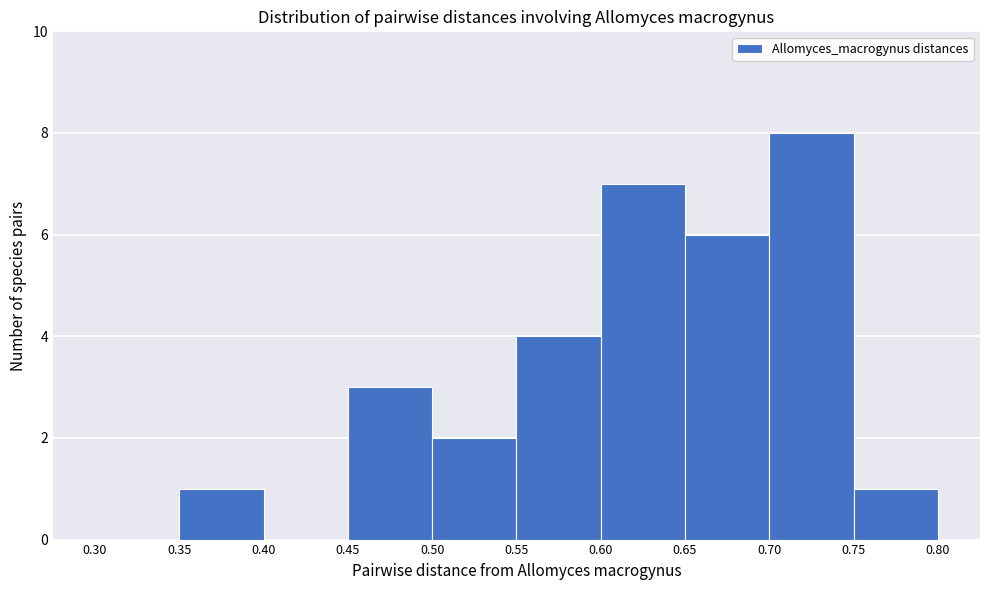

How tall is the bar that spans 0.65 to 0.70 on the x-axis? The values are not printed on the chart, so give them approximately, as read against the axis.

6